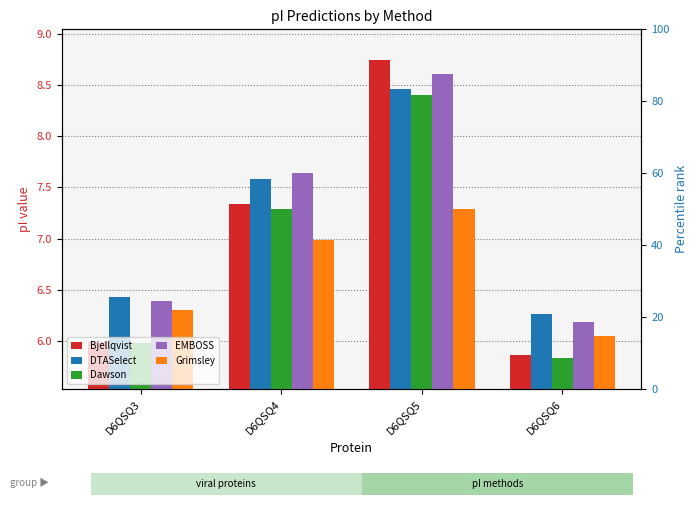

What is the value of the Bjellqvist bar at the 4th from the left?

5.9